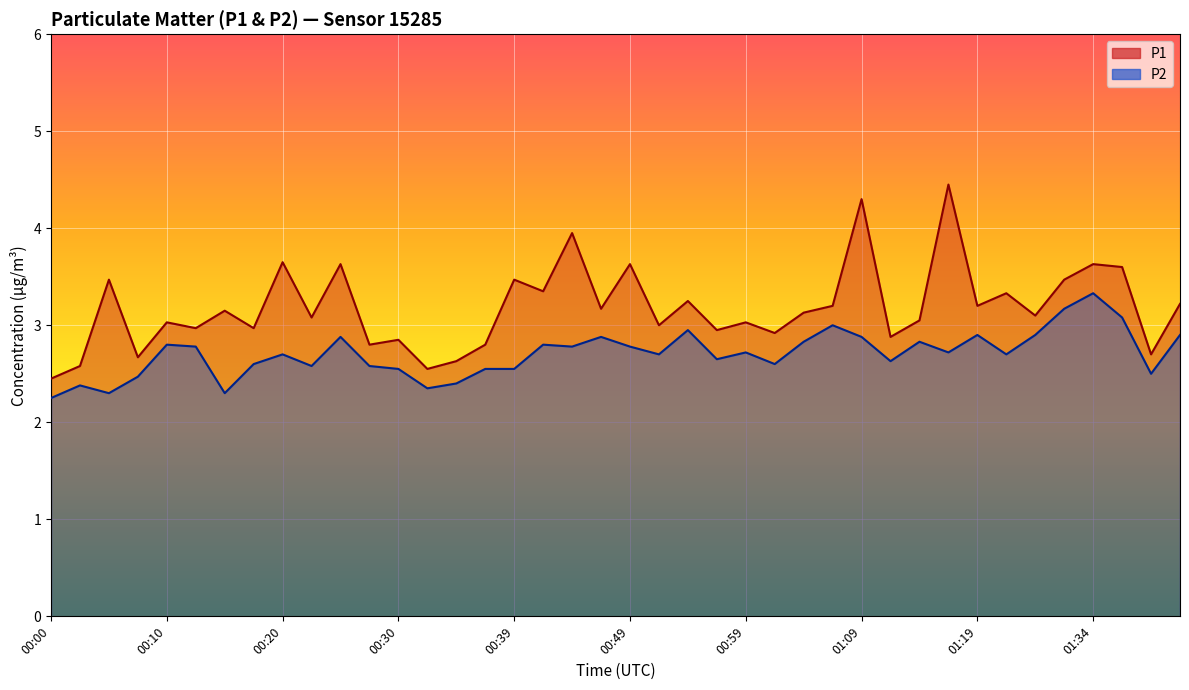

True or false: P2 and P1 intersect in this chart.

False